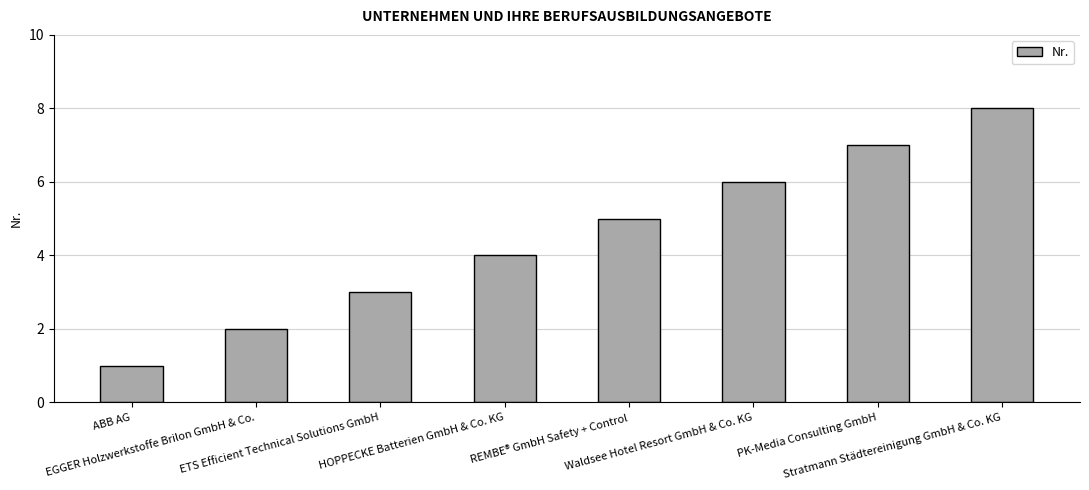

Where is the data nearest to the value 4?

HOPPECKE Batterien GmbH & Co. KG